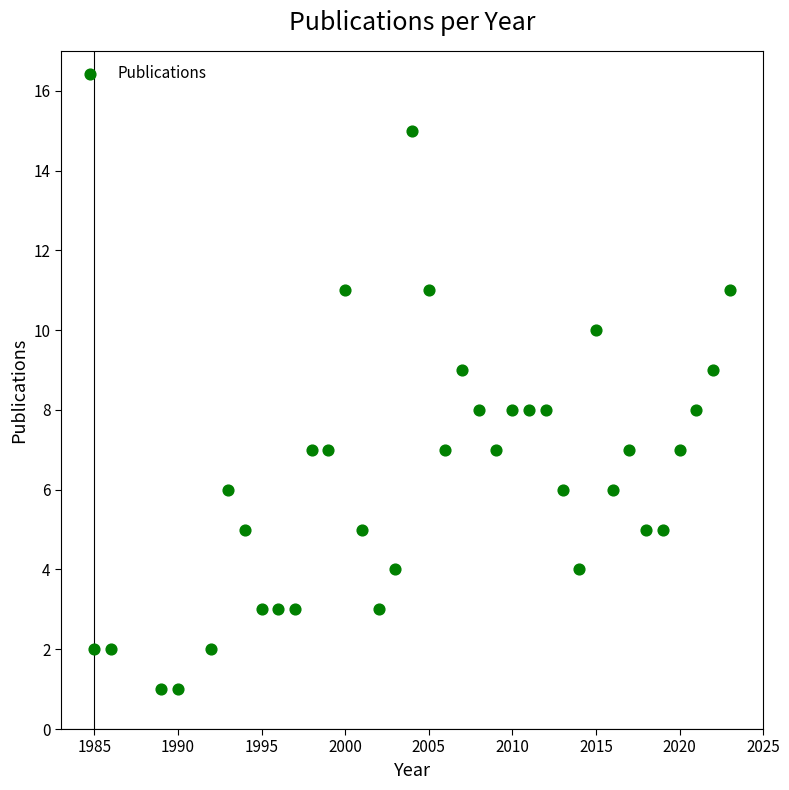

What is the range of Y values (max minus min)?

14